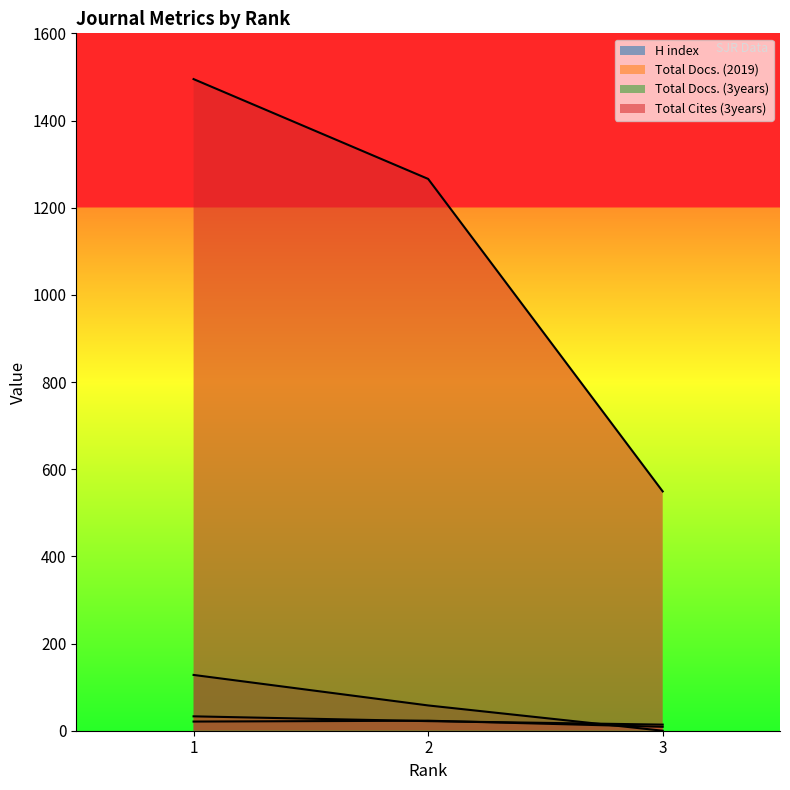

True or false: Total Docs. (2019) has a value of 58 at 1.

False